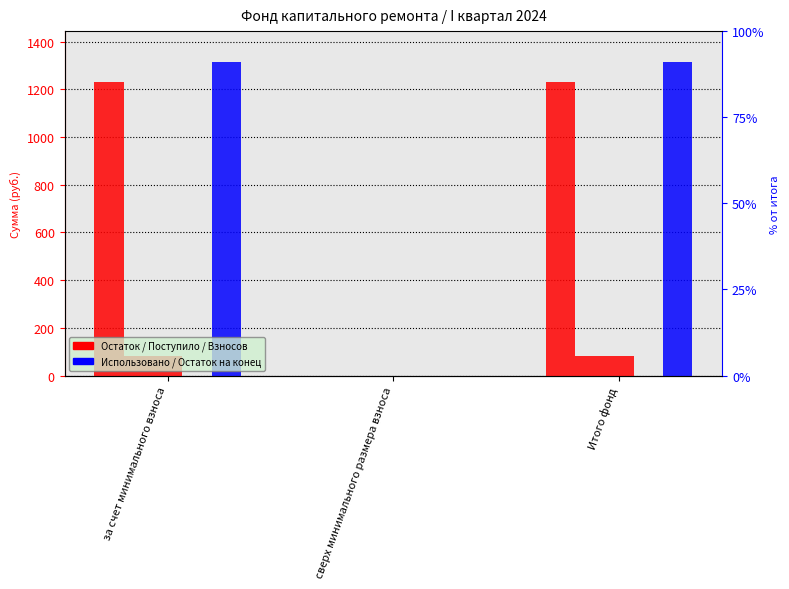

How many groups of bars are there?

3